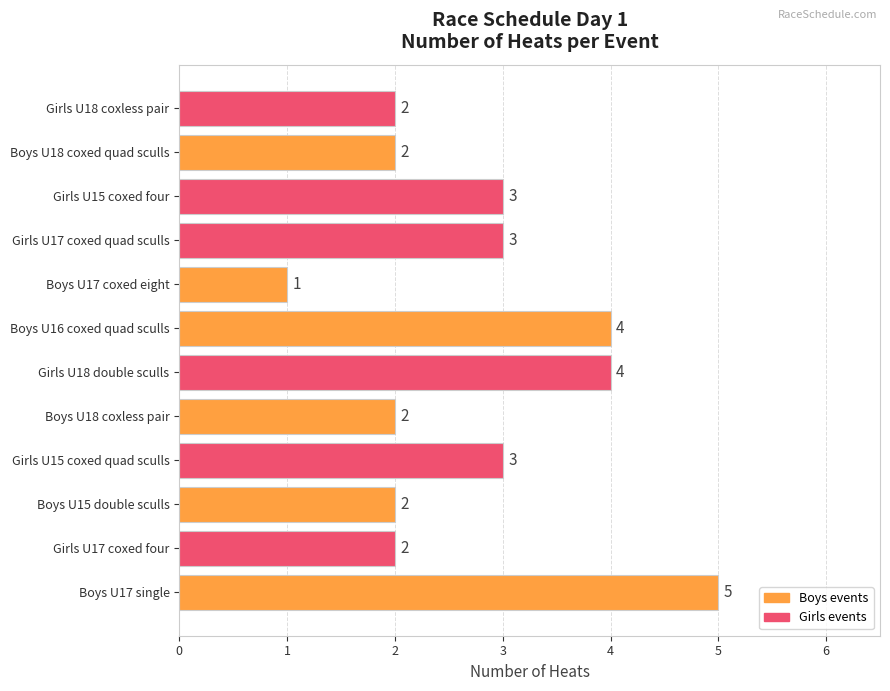

What is the greatest value displayed?

5